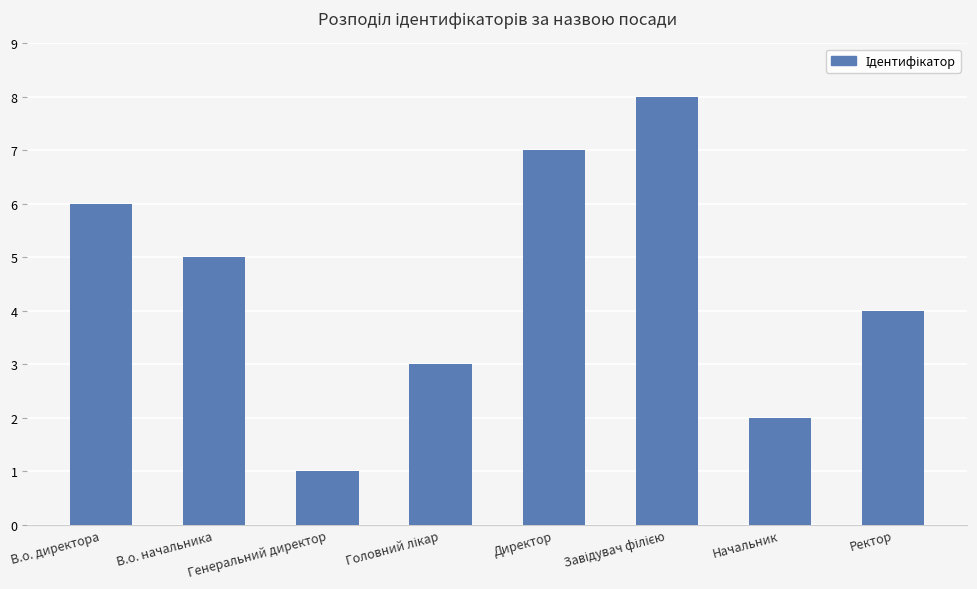

What is the value of the 5th bar from the left?

7